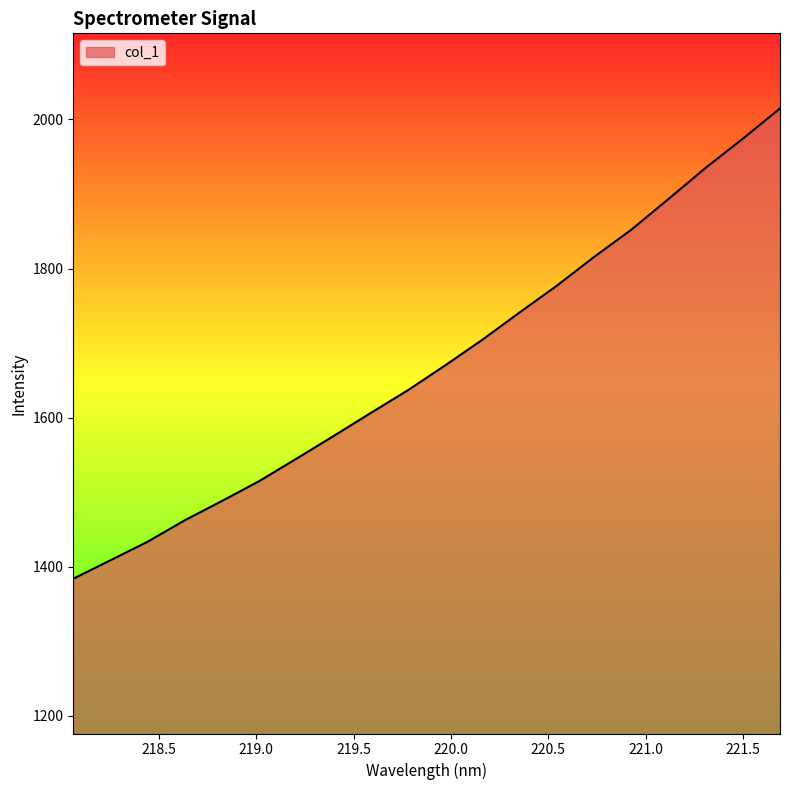

What is the average value?

1671.8